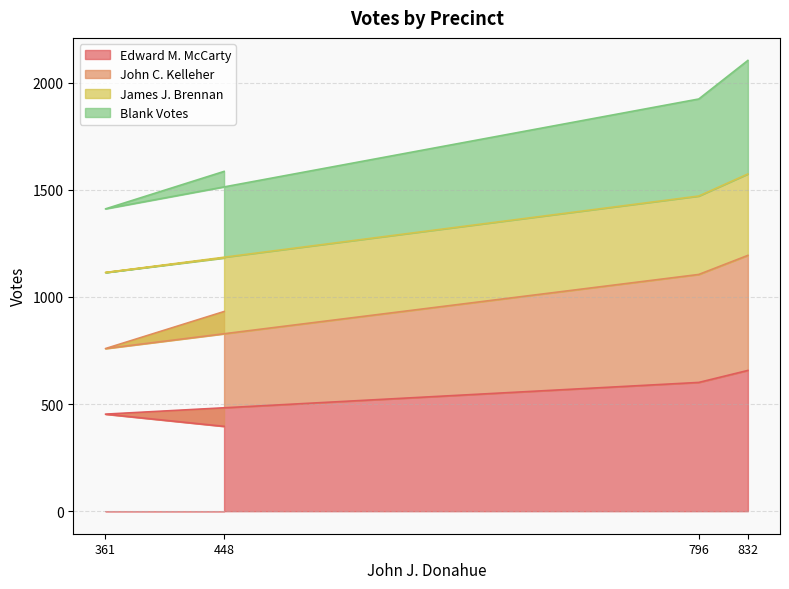

Where does the Edward M. McCarty series first go above 601?

832